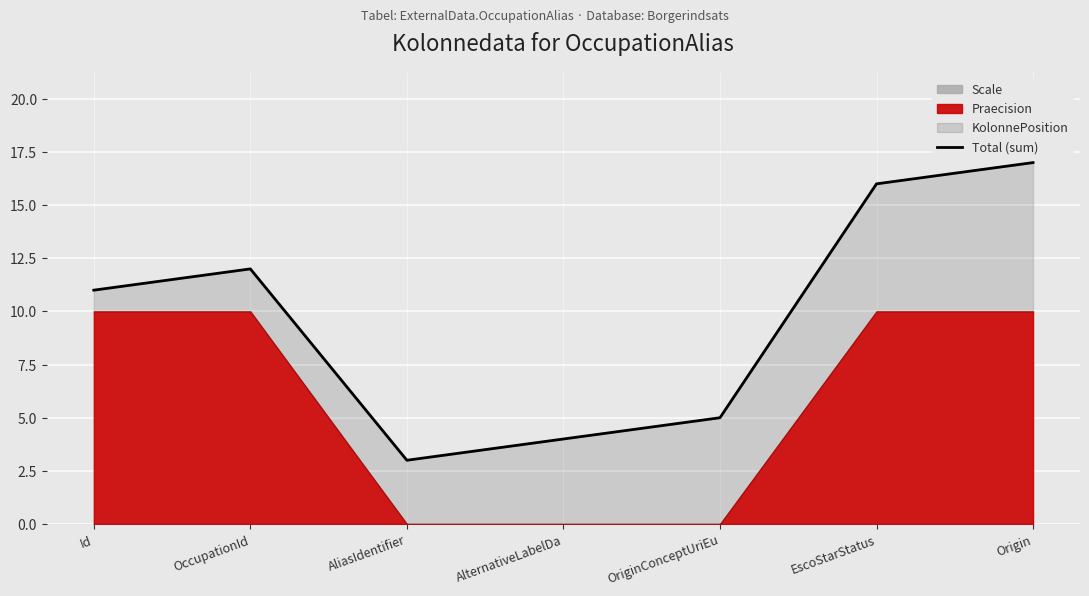

What value does the data have at AliasIdentifier?

3